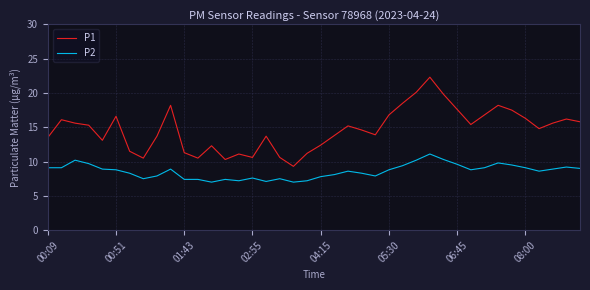

True or false: P1 and P2 intersect in this chart.

False